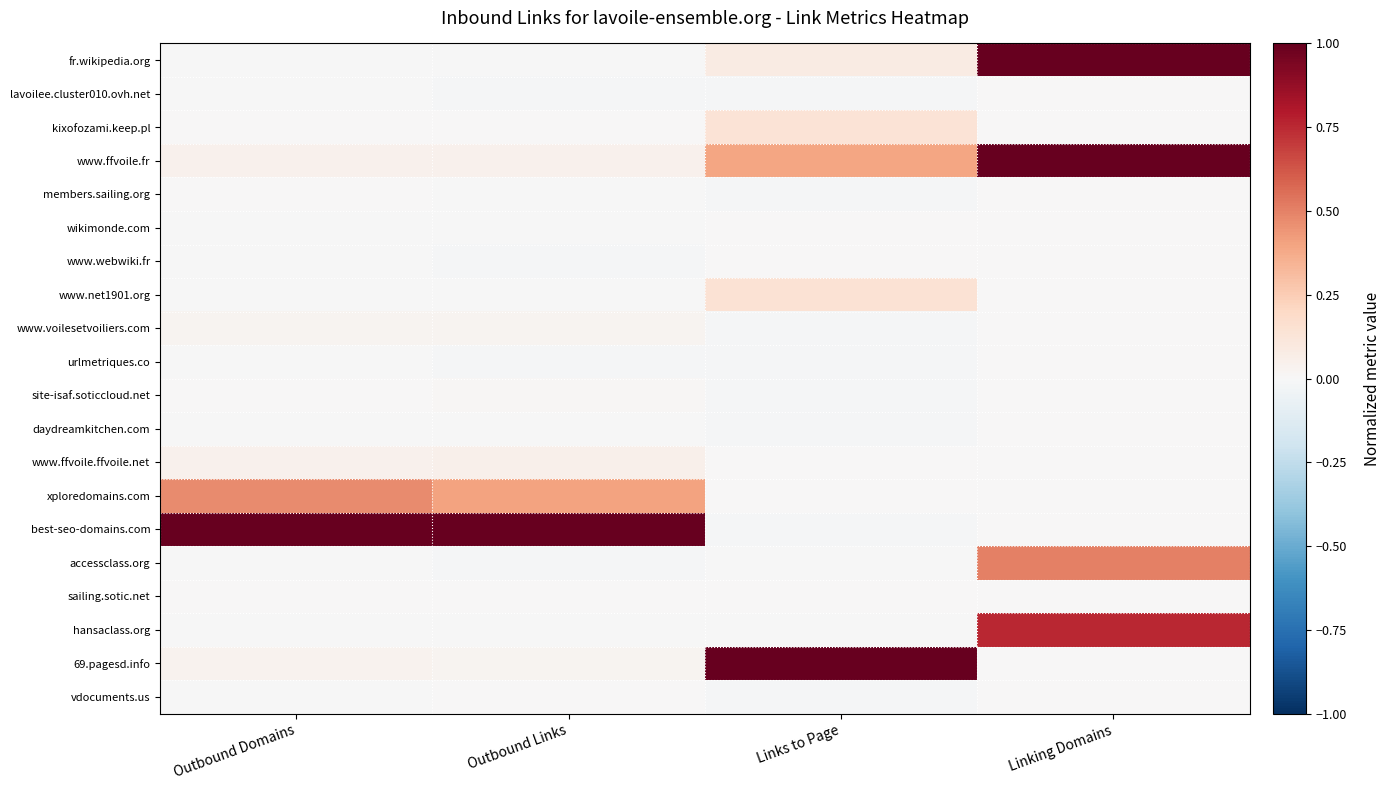

Which series changed the most between Outbound Domains and Links to Page?

best-seo-domains.com